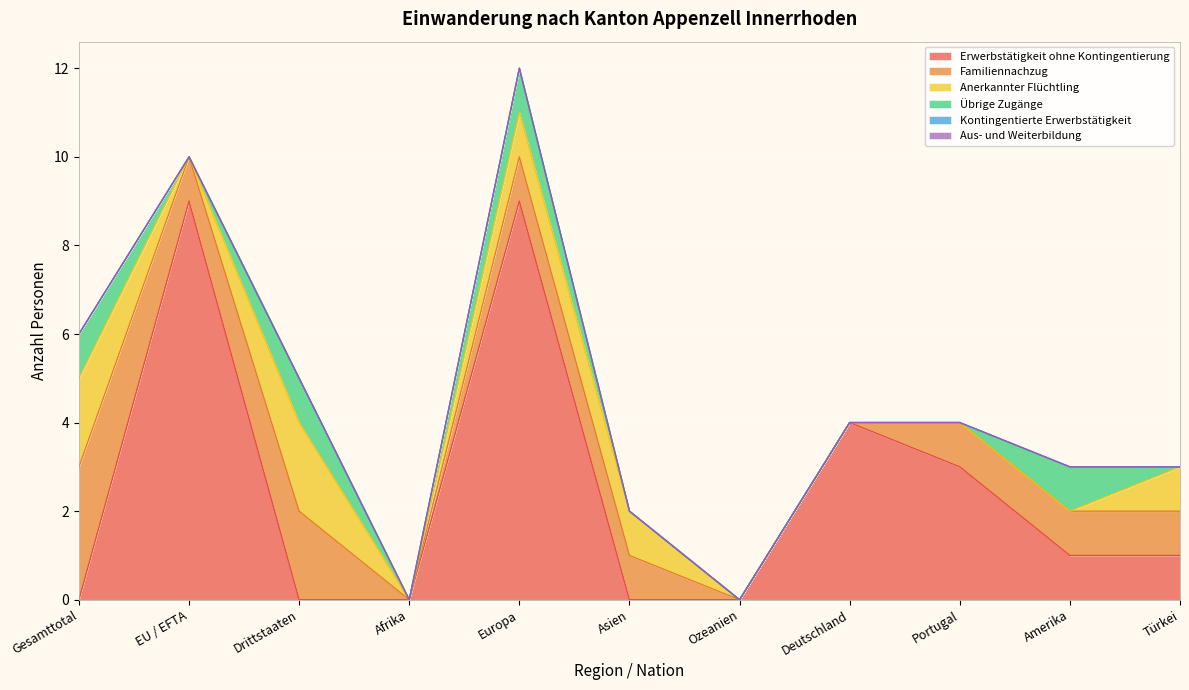

List the series in order of their peak value, highest first.

Erwerbstätigkeit ohne Kontingentierung, Familiennachzug, Anerkannter Flüchtling, Übrige Zugänge, Kontingentierte Erwerbstätigkeit, Aus- und Weiterbildung